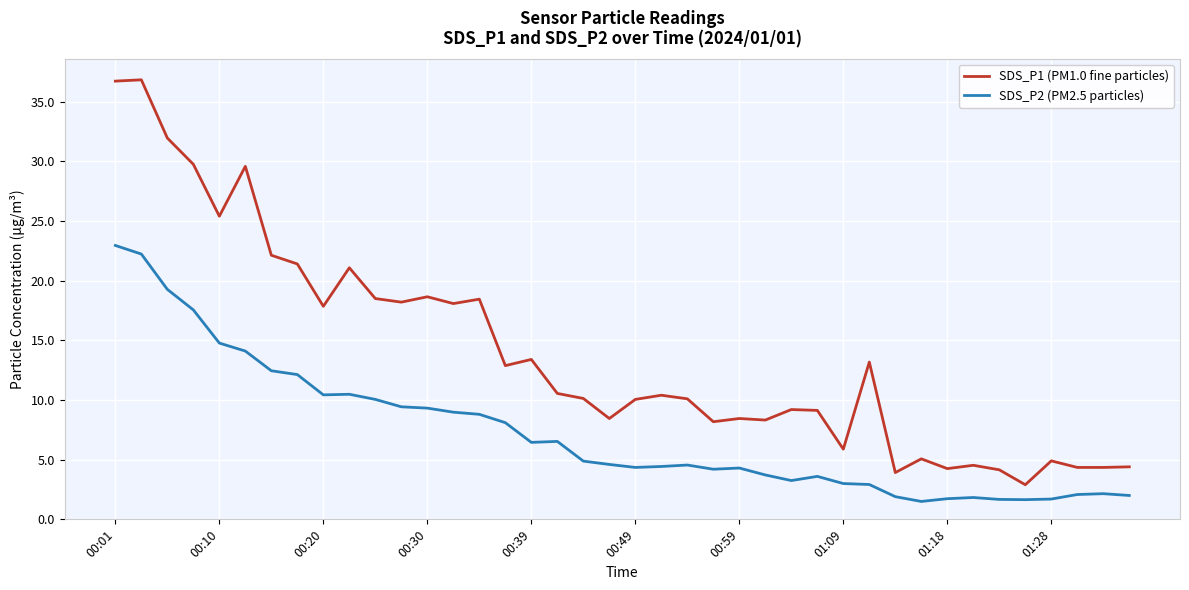

Which series has the largest total across all categories?

SDS_P1 (PM1.0 fine particles)